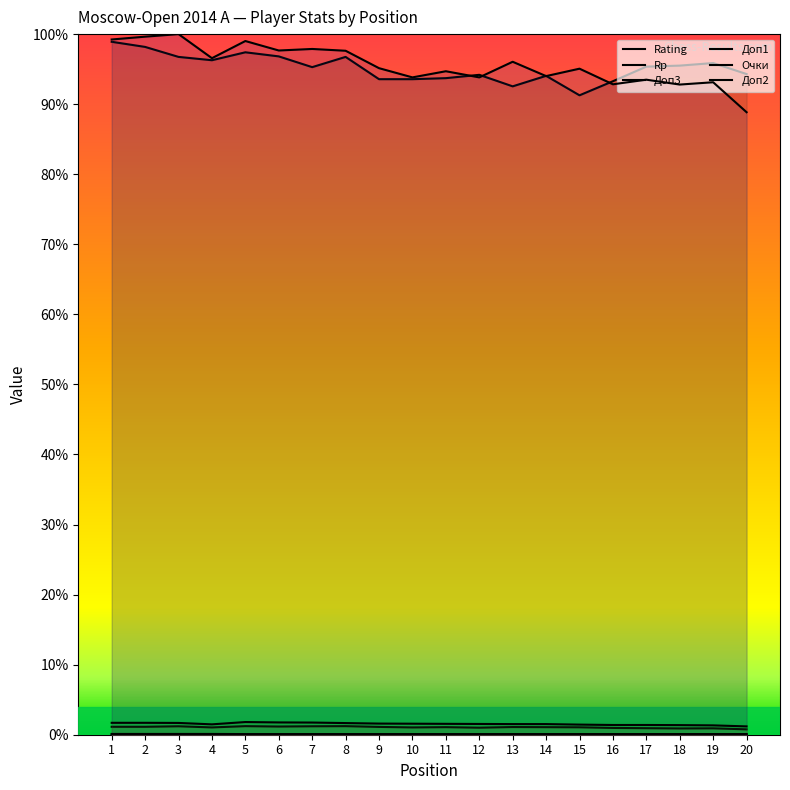

What is the value of the Очки point at the 6th from the left?

0.1